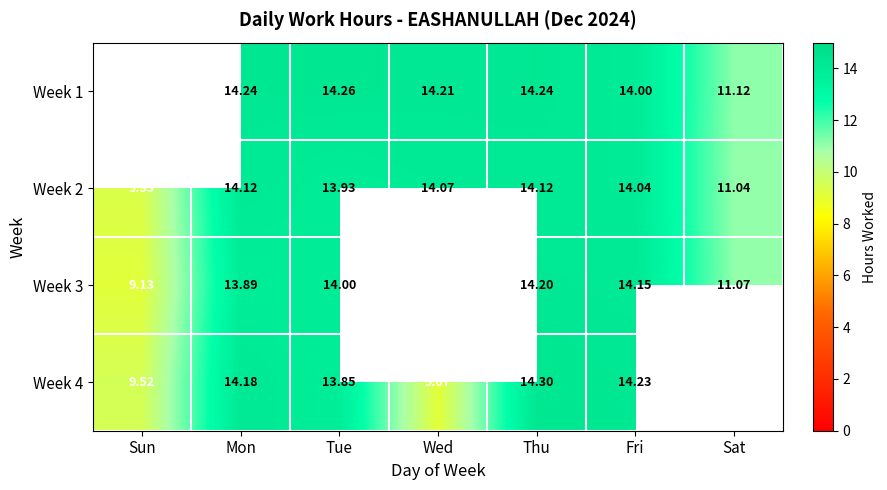

At which label is Week 2 closest to 11?

Sat